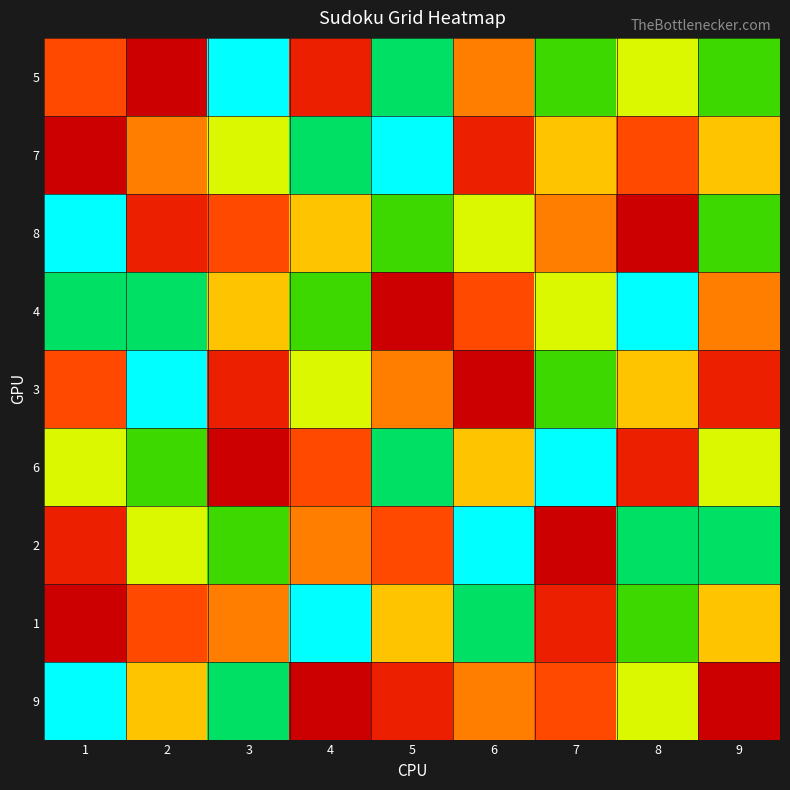

Reading left to right, list all the values displayed in this chart.

5: 1=3	2=1	3=9	4=2	5=8	6=4	7=7	8=6	9=7
7: 1=1	2=4	3=6	4=8	5=9	6=2	7=5	8=3	9=5
8: 1=9	2=2	3=3	4=5	5=7	6=6	7=4	8=1	9=7
4: 1=8	2=8	3=5	4=7	5=1	6=3	7=6	8=9	9=4
3: 1=3	2=9	3=2	4=6	5=4	6=1	7=7	8=5	9=2
6: 1=6	2=7	3=1	4=3	5=8	6=5	7=9	8=2	9=6
2: 1=2	2=6	3=7	4=4	5=3	6=9	7=1	8=8	9=8
1: 1=1	2=3	3=4	4=9	5=5	6=8	7=2	8=7	9=5
9: 1=9	2=5	3=8	4=1	5=2	6=4	7=3	8=6	9=1